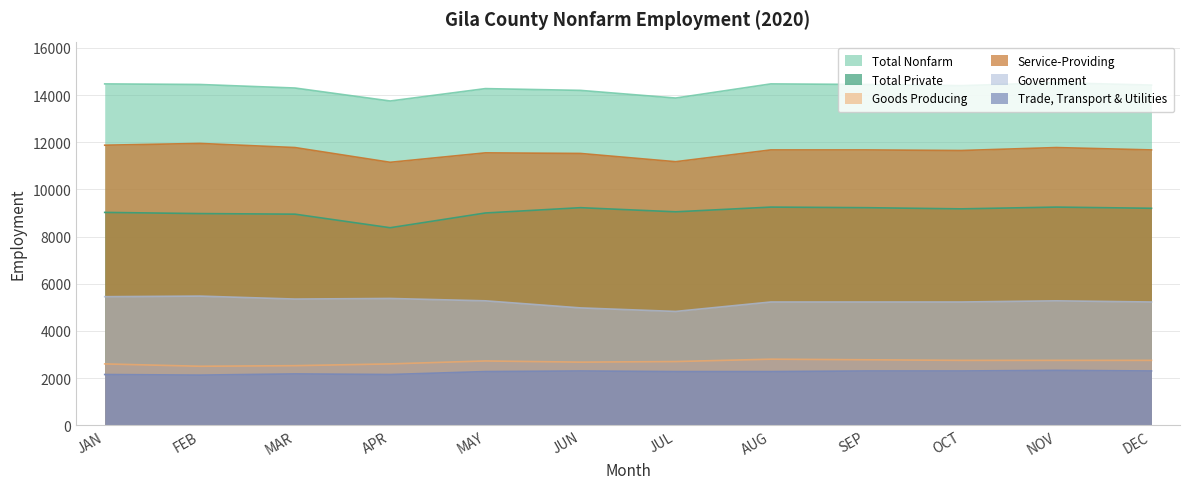

At how many categories does at least one series exceed 5060?

12